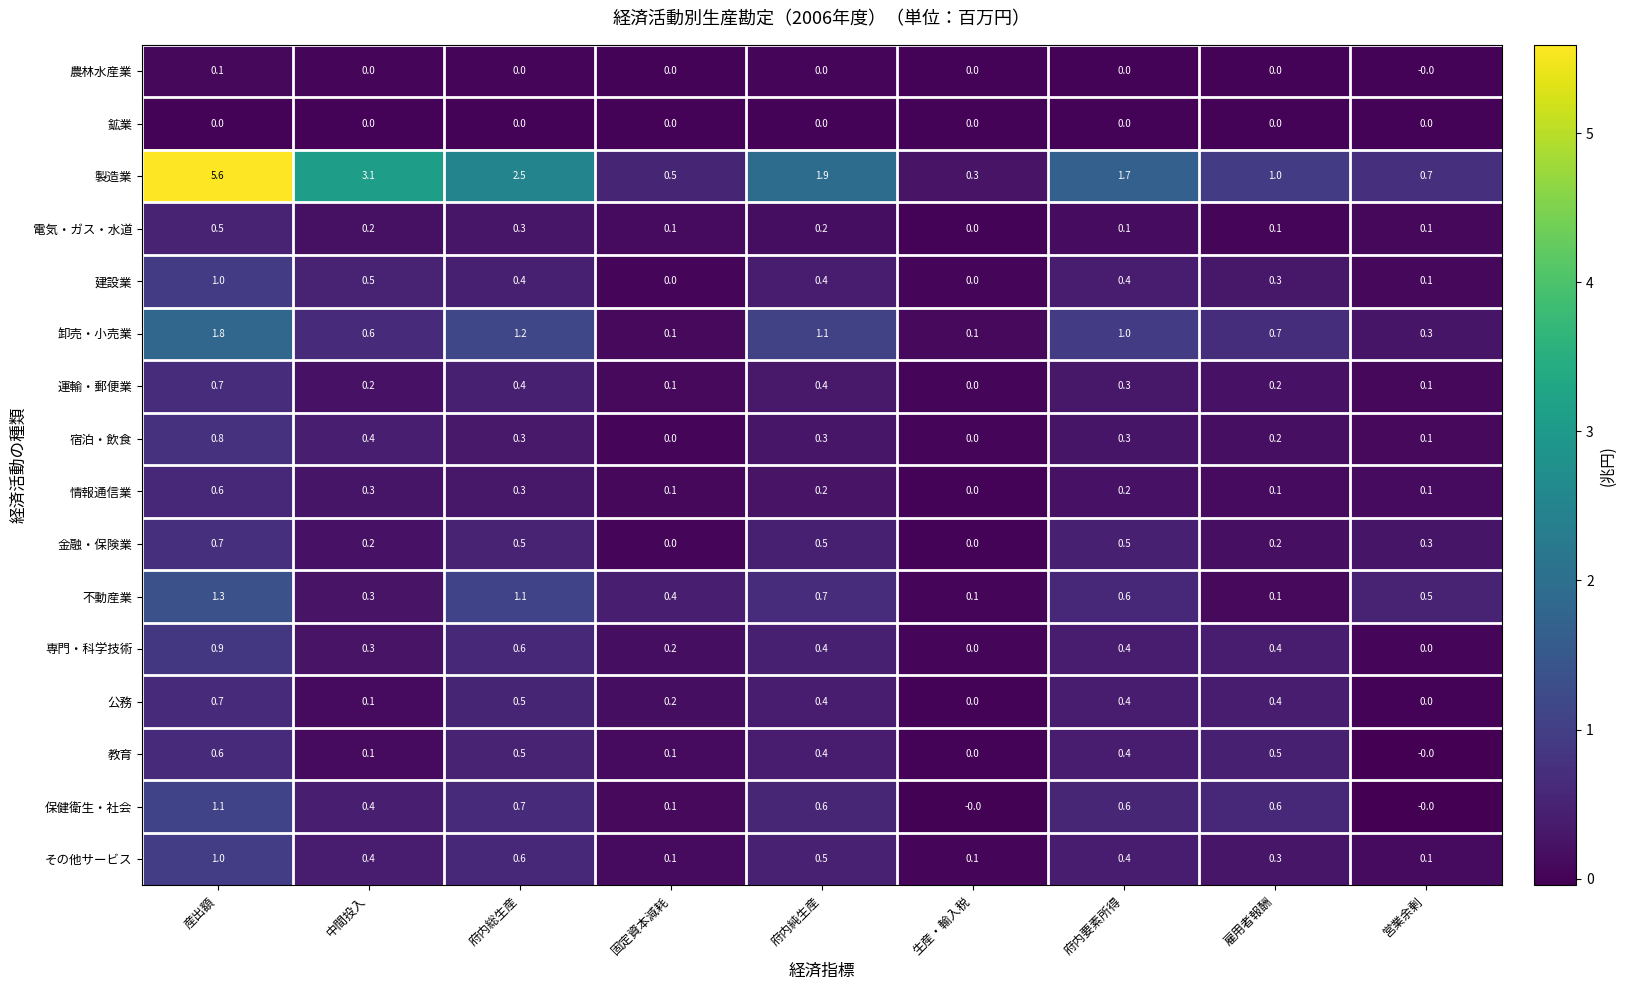

Which series changed the most between 中間投入 and 固定資本減耗?

製造業